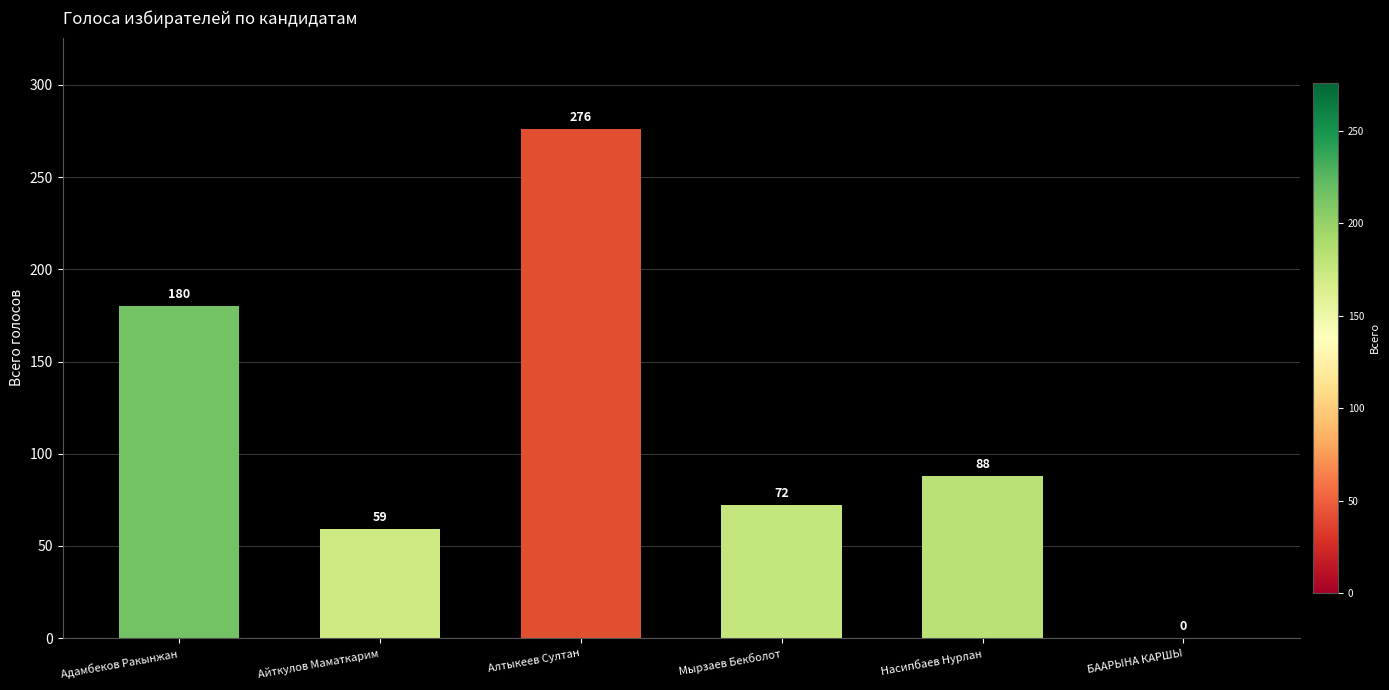

True or false: the data shows 77 at Адамбеков Ракынжан.

False